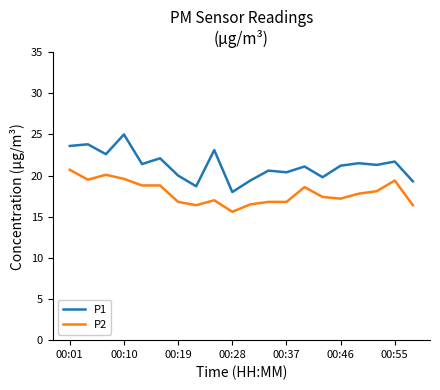

What is the average value of the P1 series?

21.2